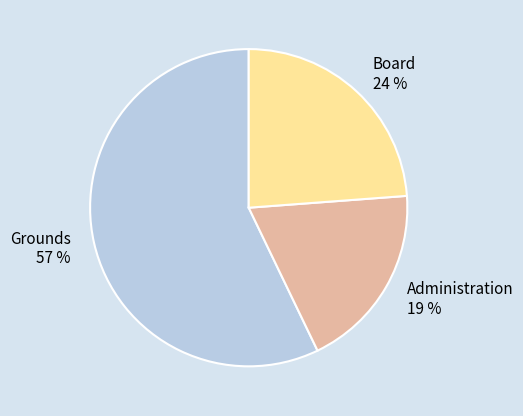

To the nearest percent, what is the average slice percentage?

33%